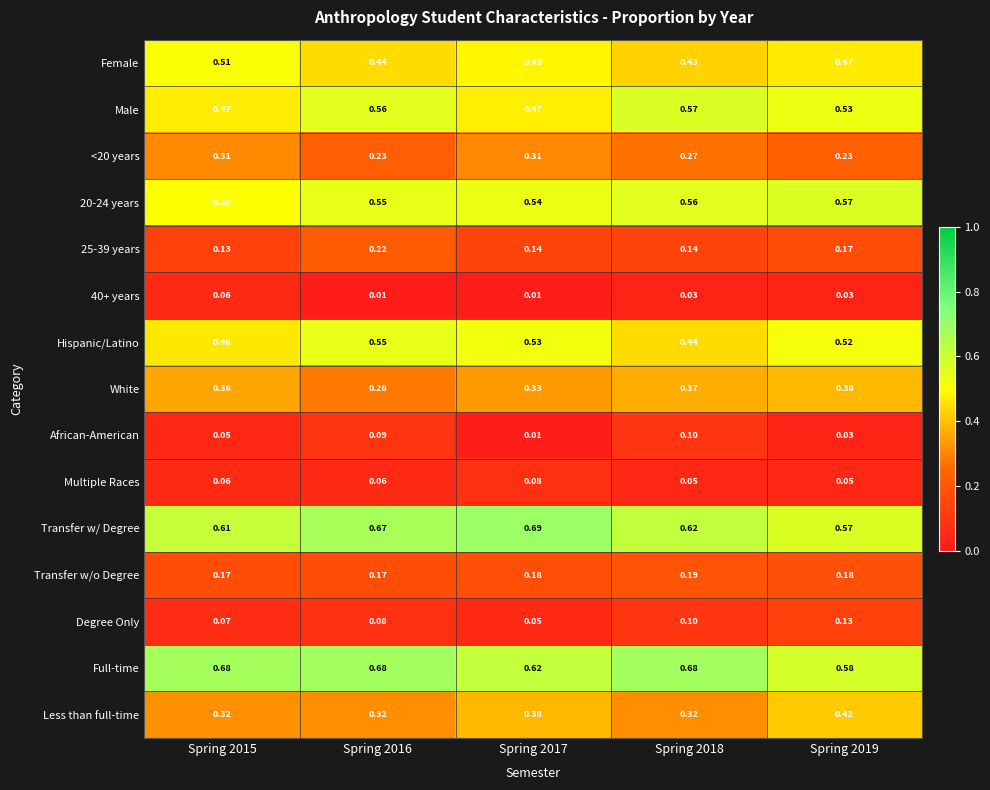

Which series has the largest total across all categories?

Full-time